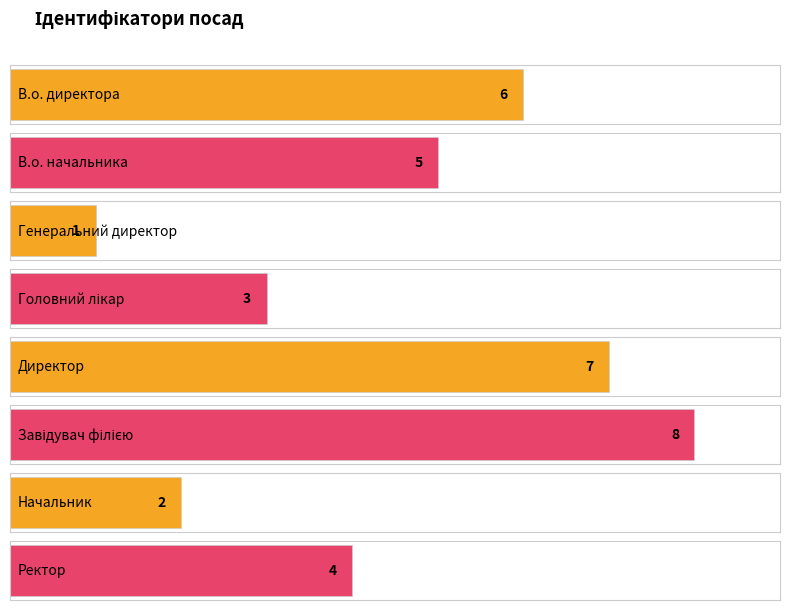

List the labels in order of value, largest first.

Завідувач філією, Директор, В.о. директора, В.о. начальника, Ректор, Головний лікар, Начальник, Генеральний директор